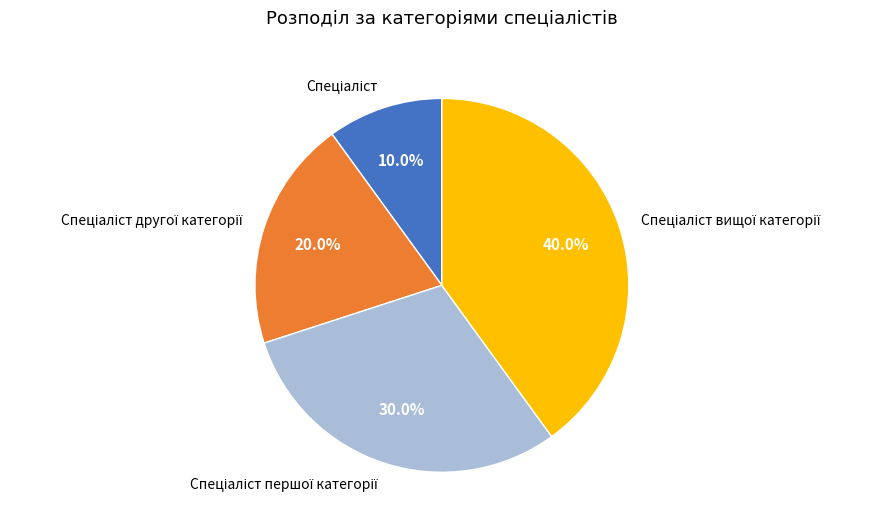

Is there any slice that represents more than half of the pie?

No